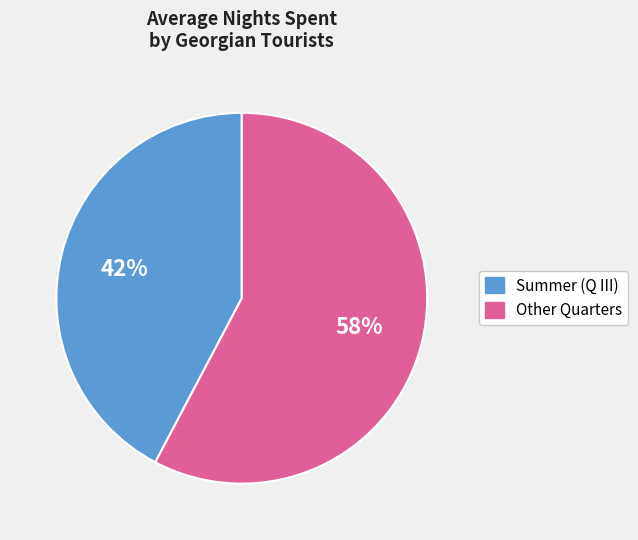

Is there any slice that represents more than half of the pie?

Yes